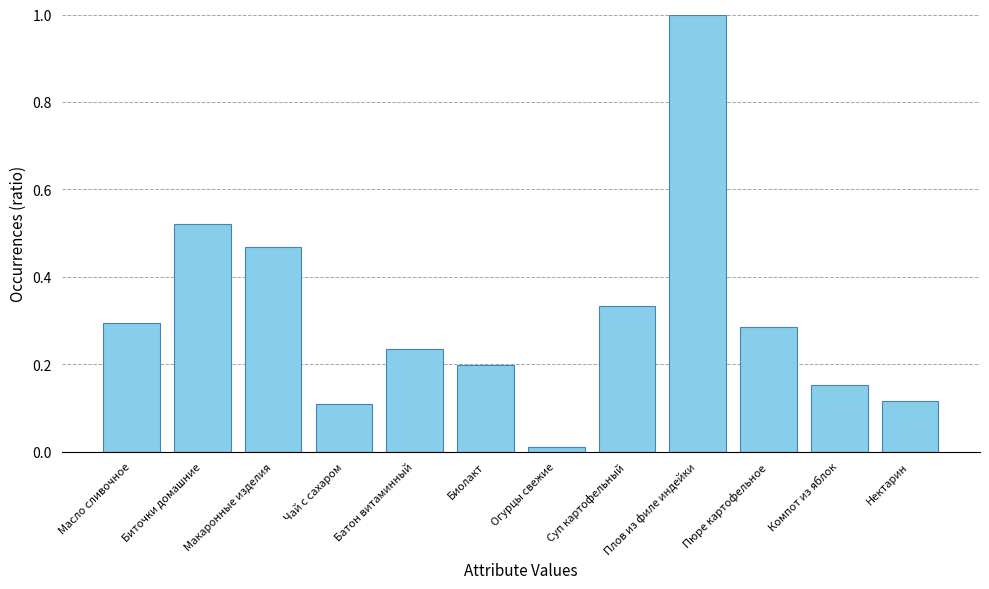

True or false: the data shows 0.1 at Чай с сахаром.

True